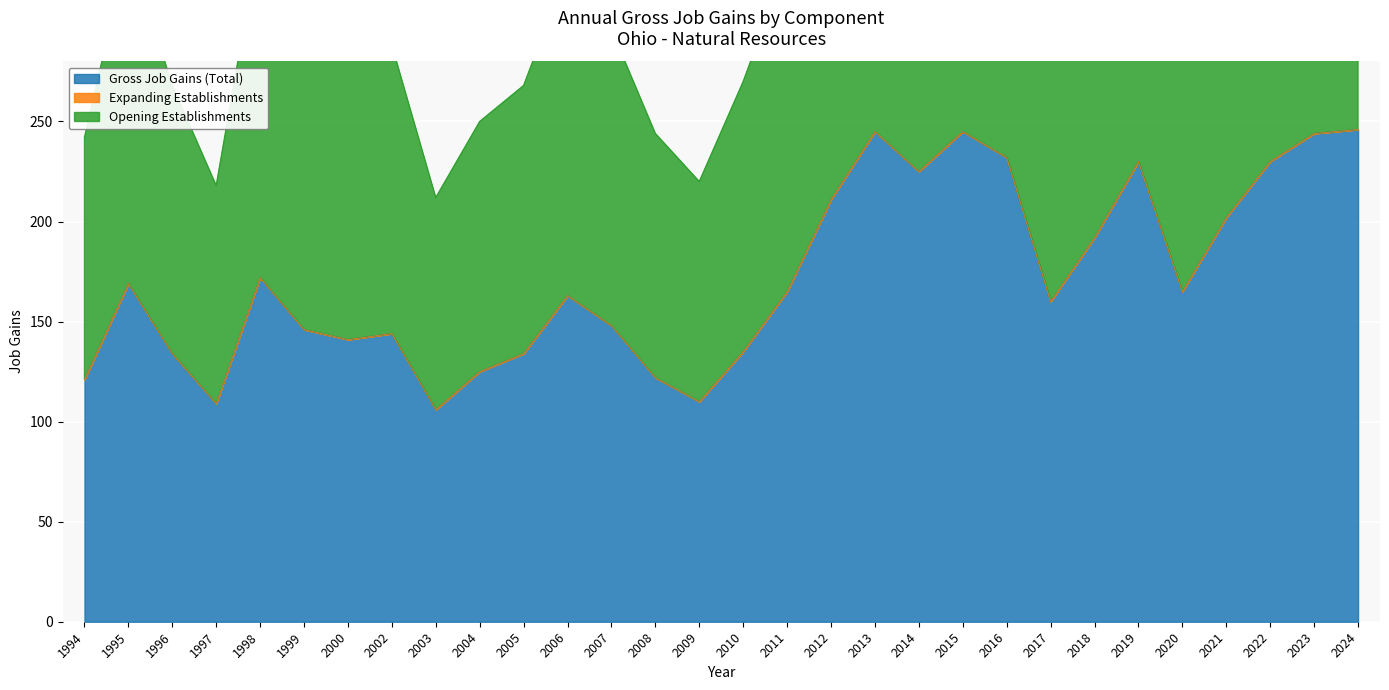

True or false: Gross Job Gains (Total) and Opening Establishments intersect in this chart.

False